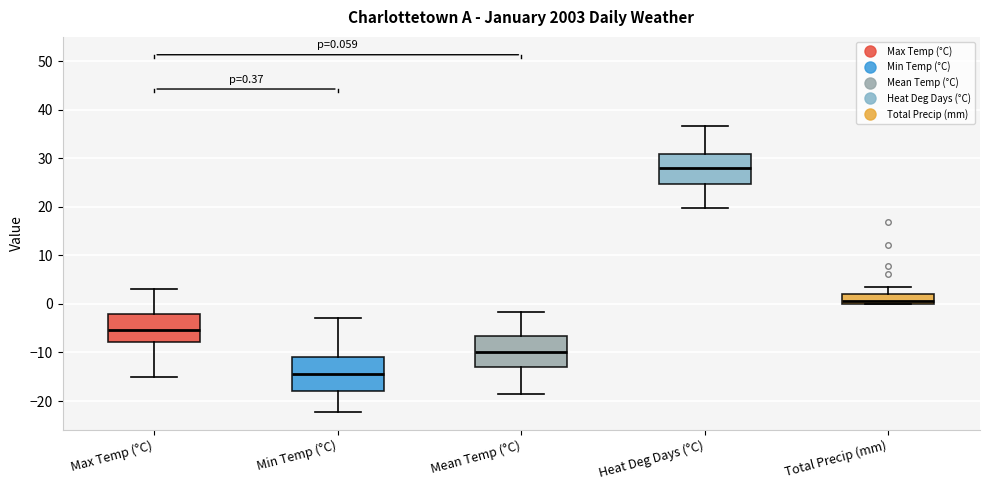

Which box has the lowest median line?

Min Temp (°C)